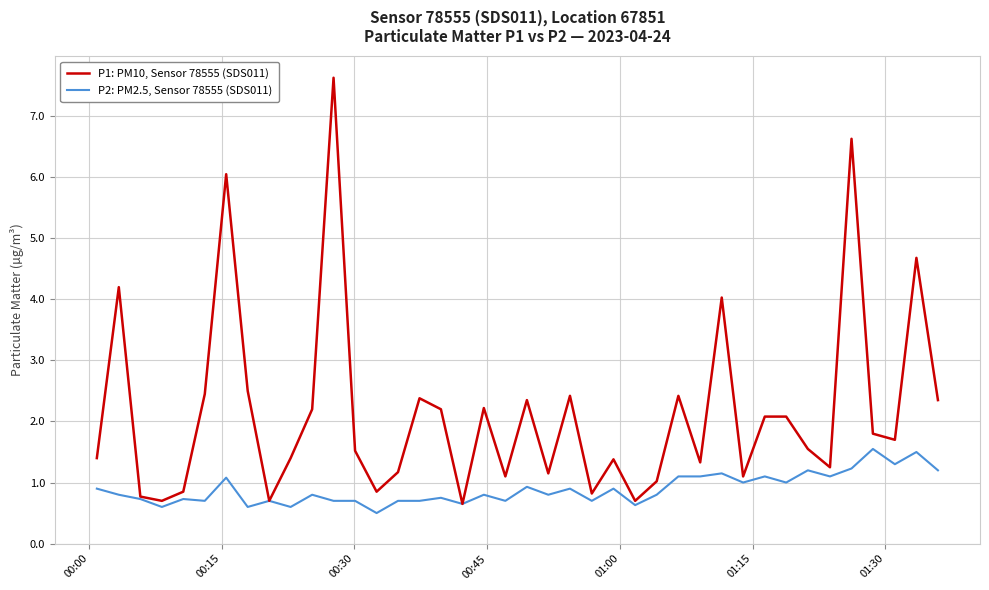

True or false: P2: PM2.5, Sensor 78555 (SDS011) has more than 1 points higher than both neighbors.

True